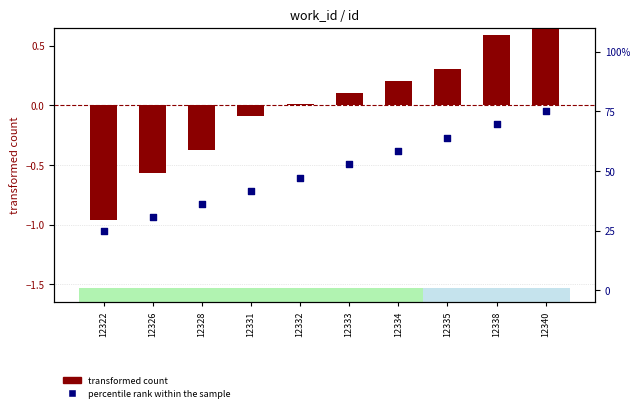

Which series has the largest total across all categories?

percentile rank within the sample (work_id)